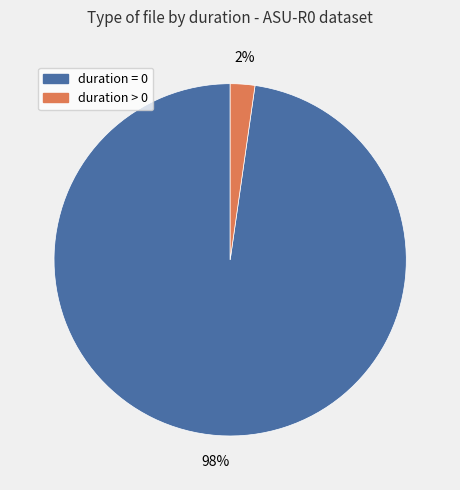

Which slice represents more than half of the pie?

duration = 0